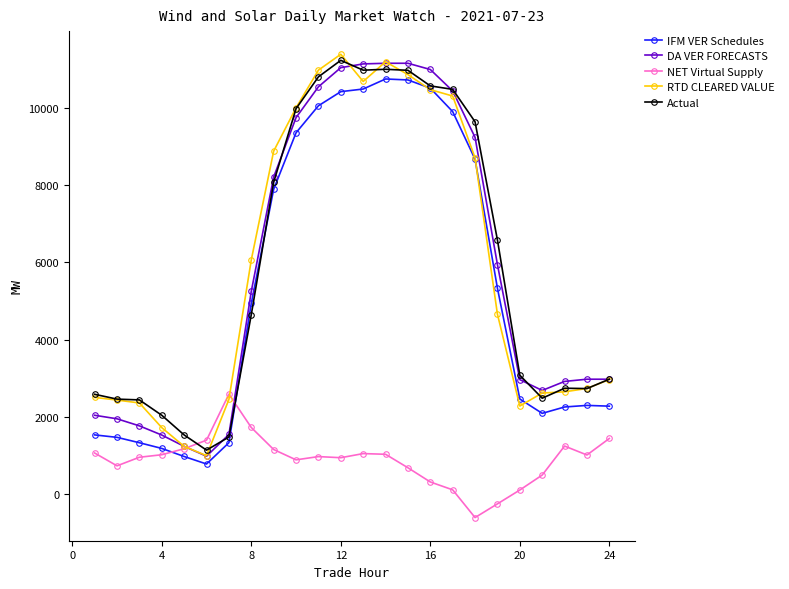

Count the number of categories in the chart.

24